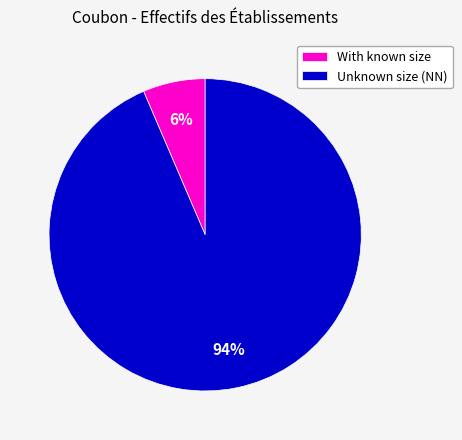

Which slice is the largest?

Unknown size (NN)